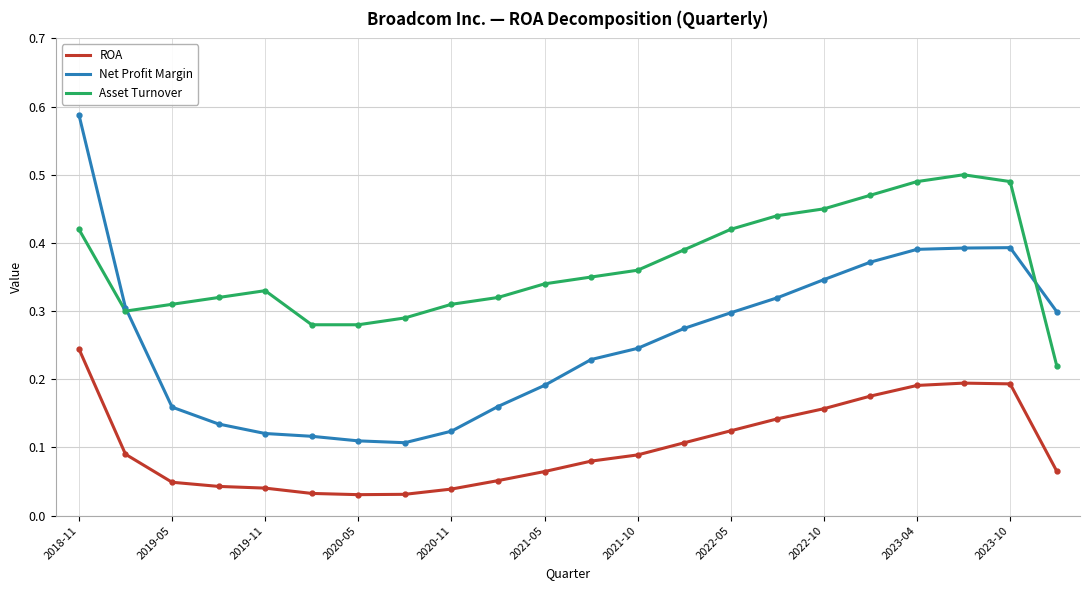

What are all the series names shown in the legend?

ROA, Net Profit Margin, Asset Turnover